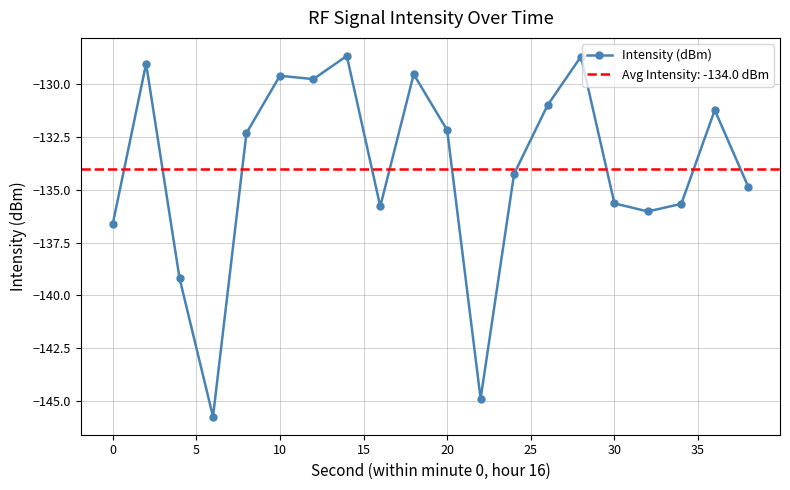

What is the highest value of the Intensity (dBm) series?

-128.7